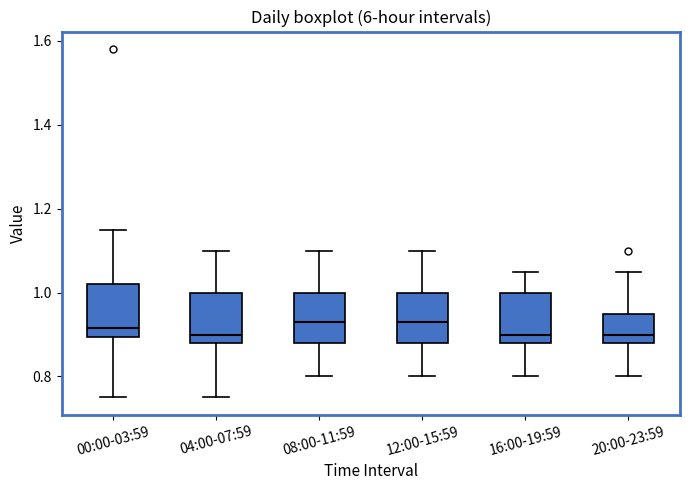

Reading left to right, read every box against the y-axis: the position of its median line, the range the box covers, and the ends of its whiskers. The values are not printed on the chart, so give them approximately, as read against the axis.

00:00-03:59: median 0.92, box 0.90 to 1.02, whiskers 0.76 to 1.16
04:00-07:59: median 0.90, box 0.88 to 1.00, whiskers 0.76 to 1.10
08:00-11:59: median 0.94, box 0.88 to 1.00, whiskers 0.80 to 1.10
12:00-15:59: median 0.94, box 0.88 to 1.00, whiskers 0.80 to 1.10
16:00-19:59: median 0.90, box 0.88 to 1.00, whiskers 0.80 to 1.06
20:00-23:59: median 0.90, box 0.88 to 0.96, whiskers 0.80 to 1.06